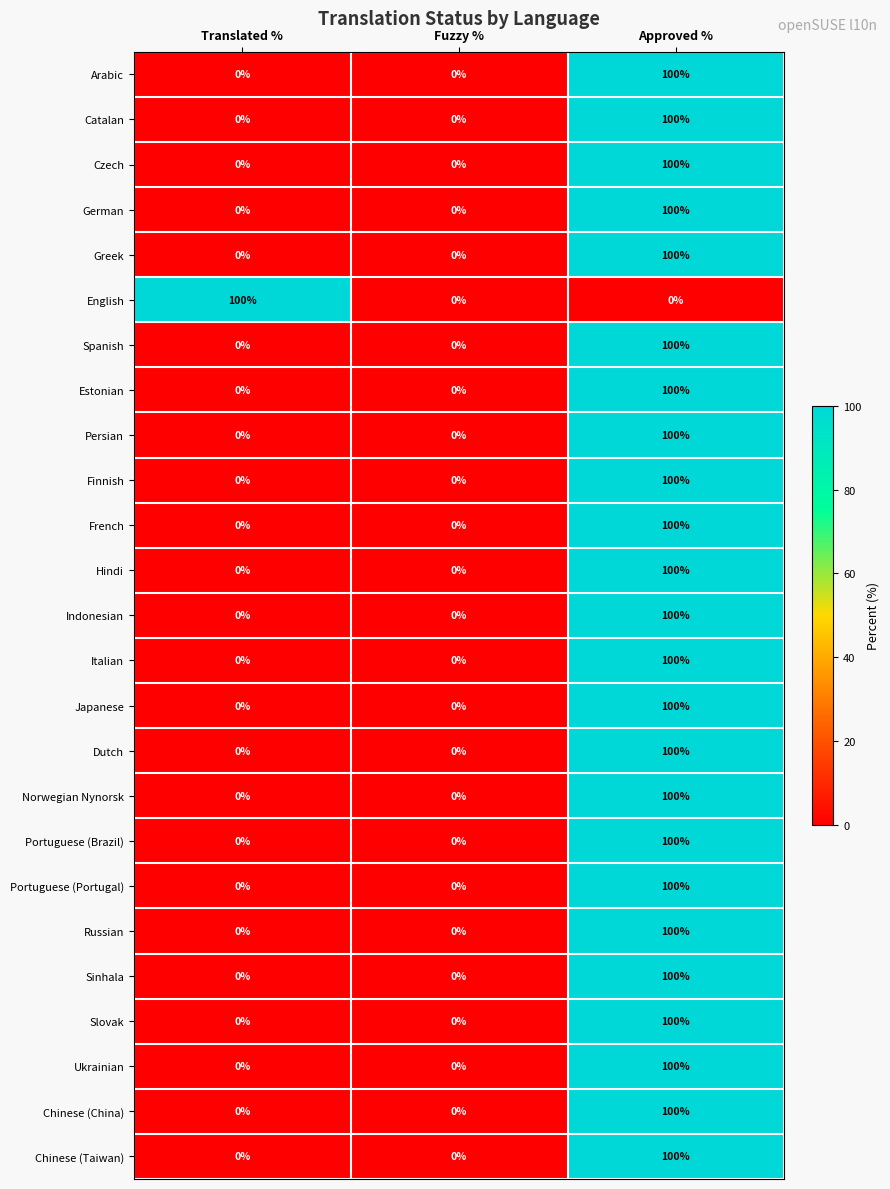

Is it true that Arabic equals -42 at Translated %?

False